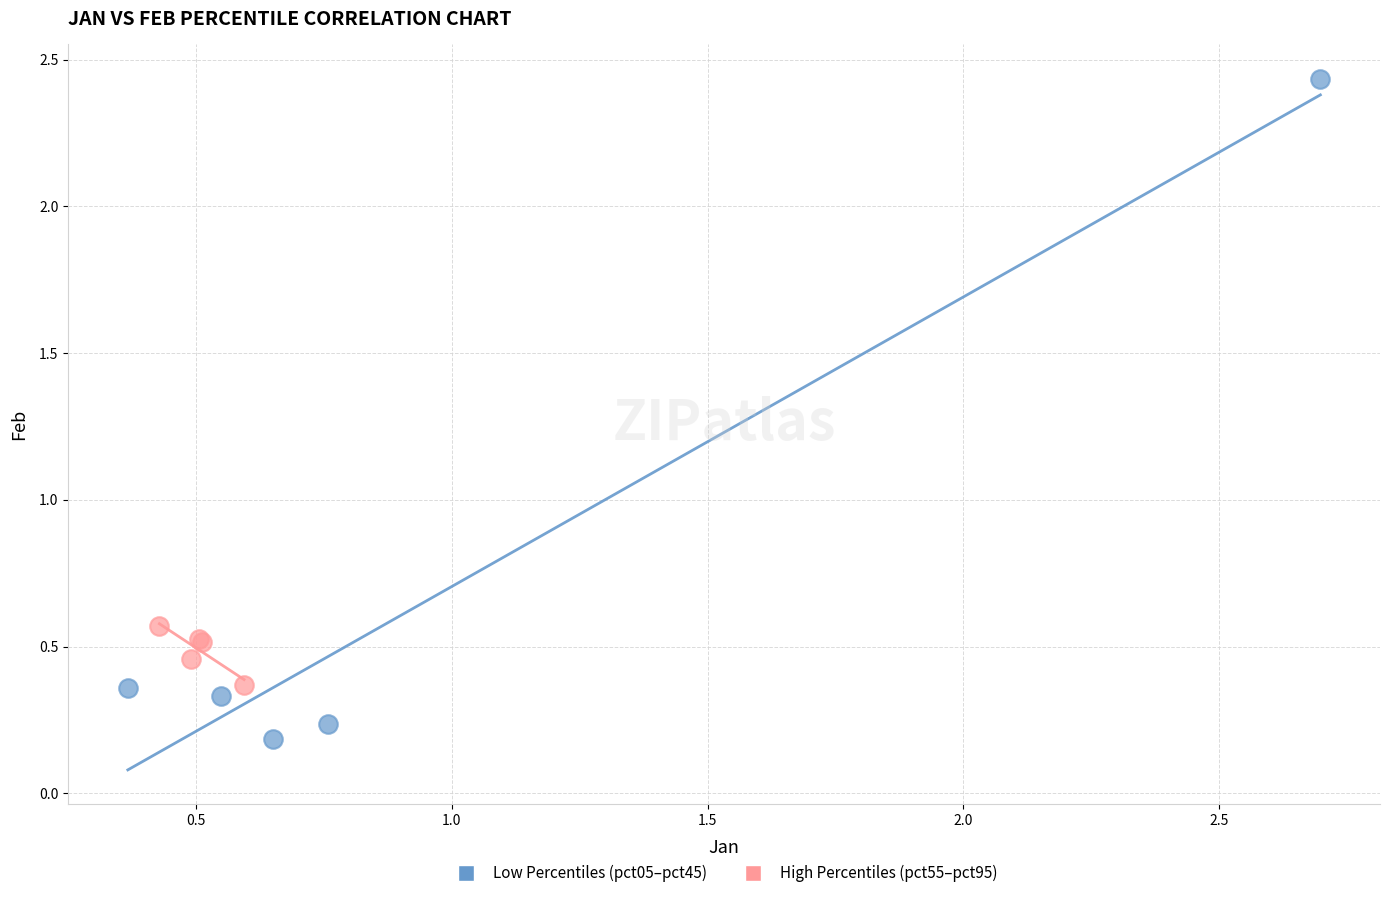

What are all the series names shown in the legend?

Low Percentiles (pct05–pct45), High Percentiles (pct55–pct95)